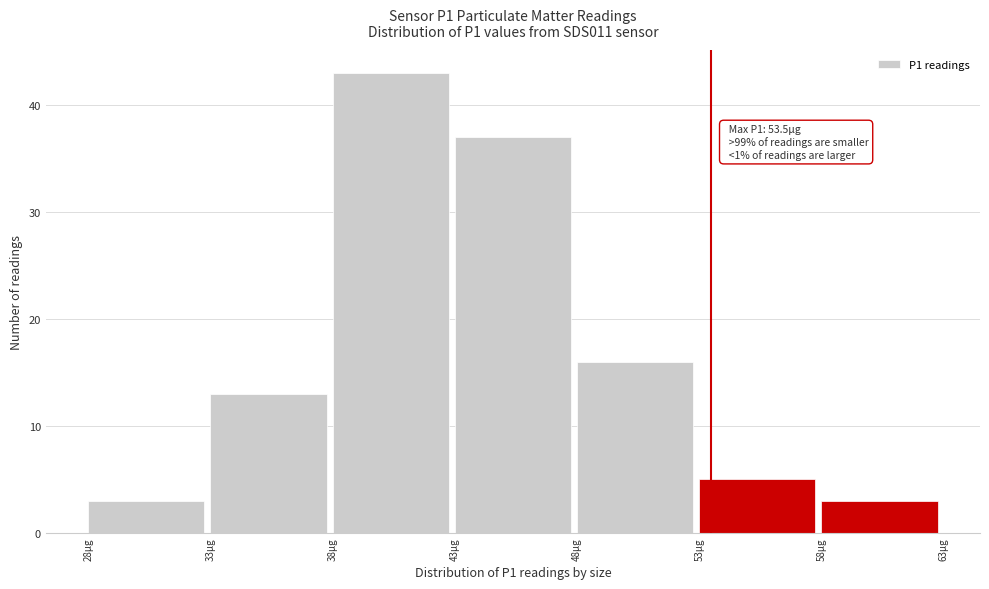

Which range on the x-axis has the tallest bar?

38 to 43